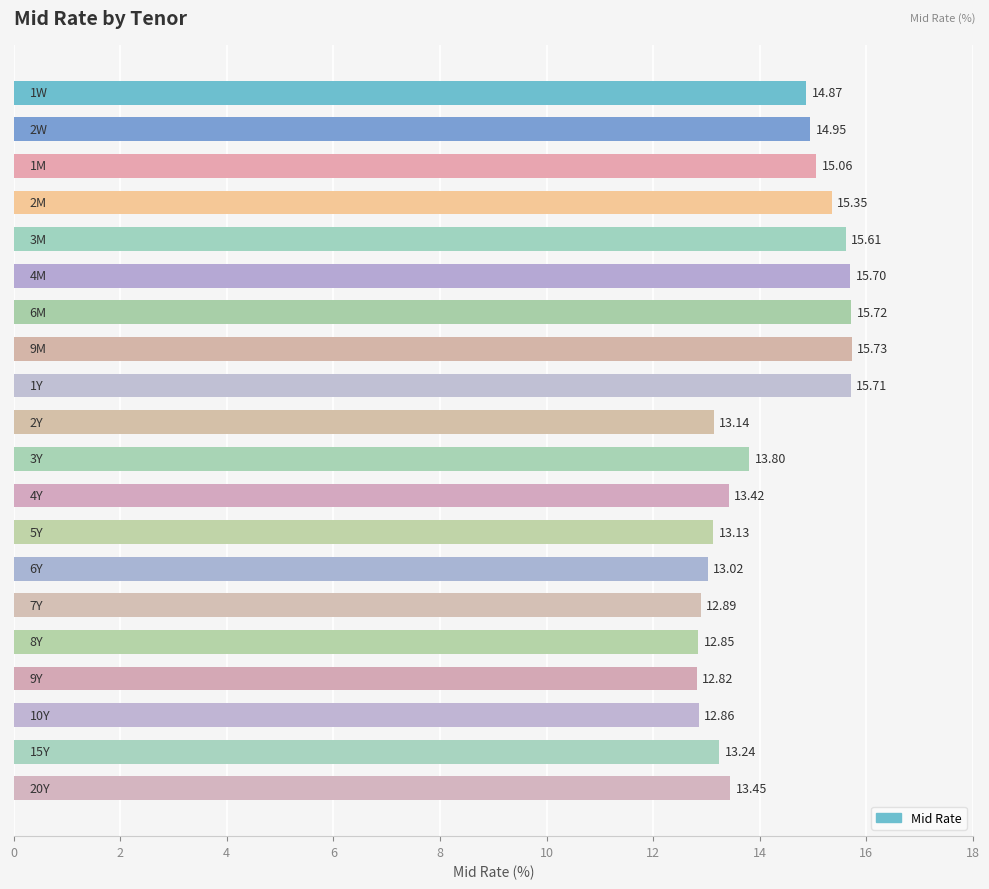

What is the difference between the maximum and minimum values?

2.9